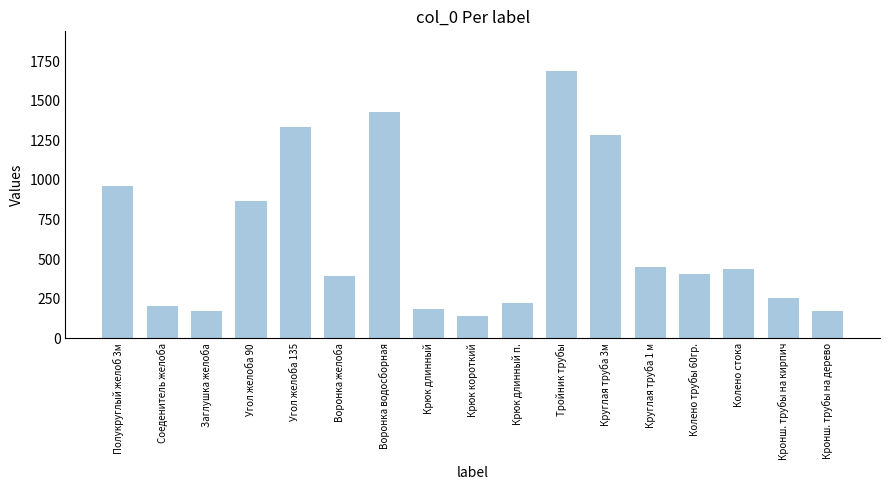

What is the smallest value displayed?

142